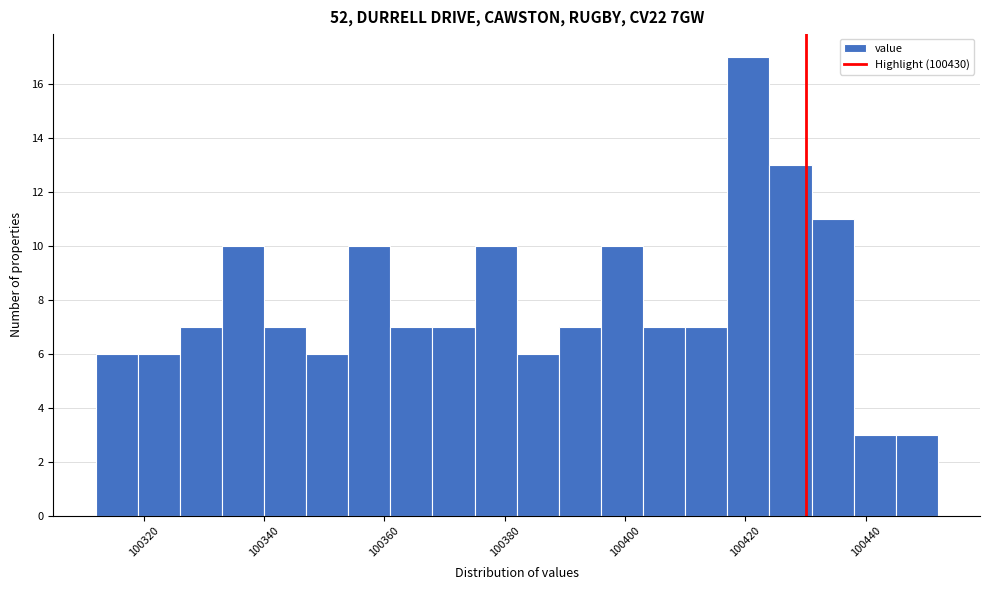

Read against the x-axis, roughly where is the centre of the tallest bar?

100420